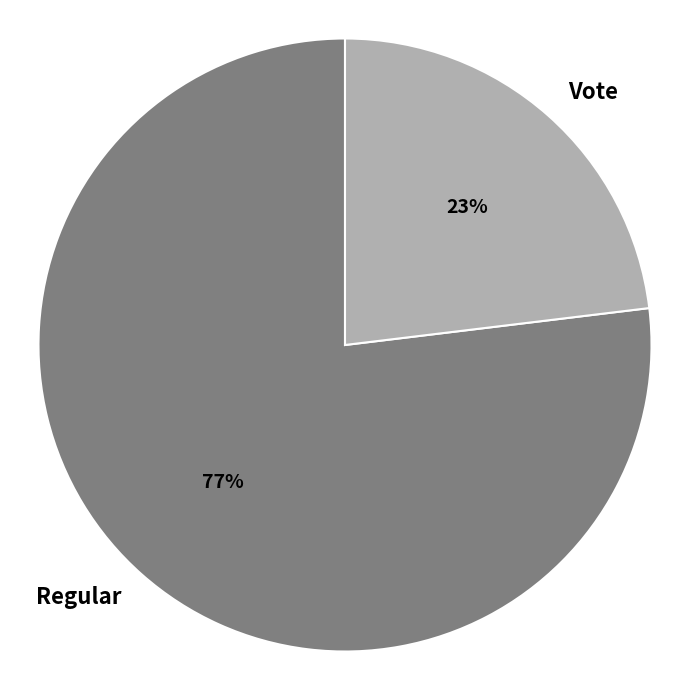

Which slice is the smallest?

Vote